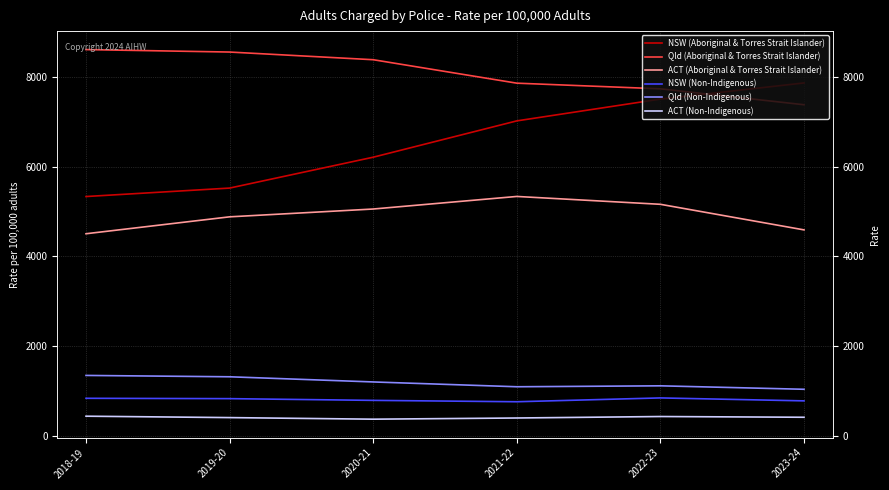

What is the difference between the ACT (Non-Indigenous) values at 2019-20 and 2020-21?

35.3